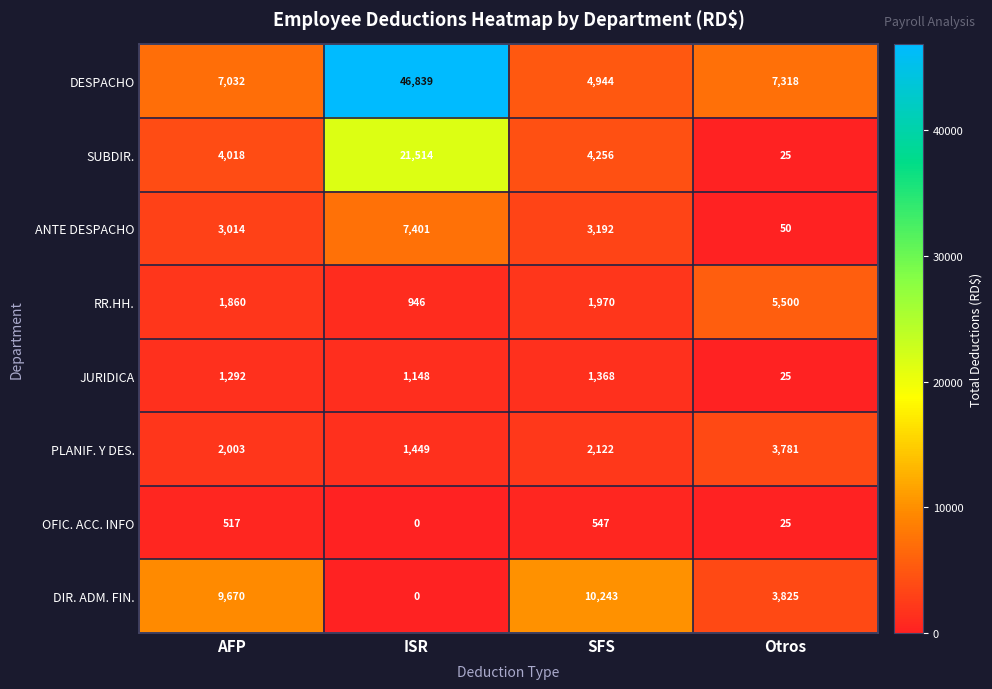

True or false: RR.HH. has a value of 3197 at SFS.

False